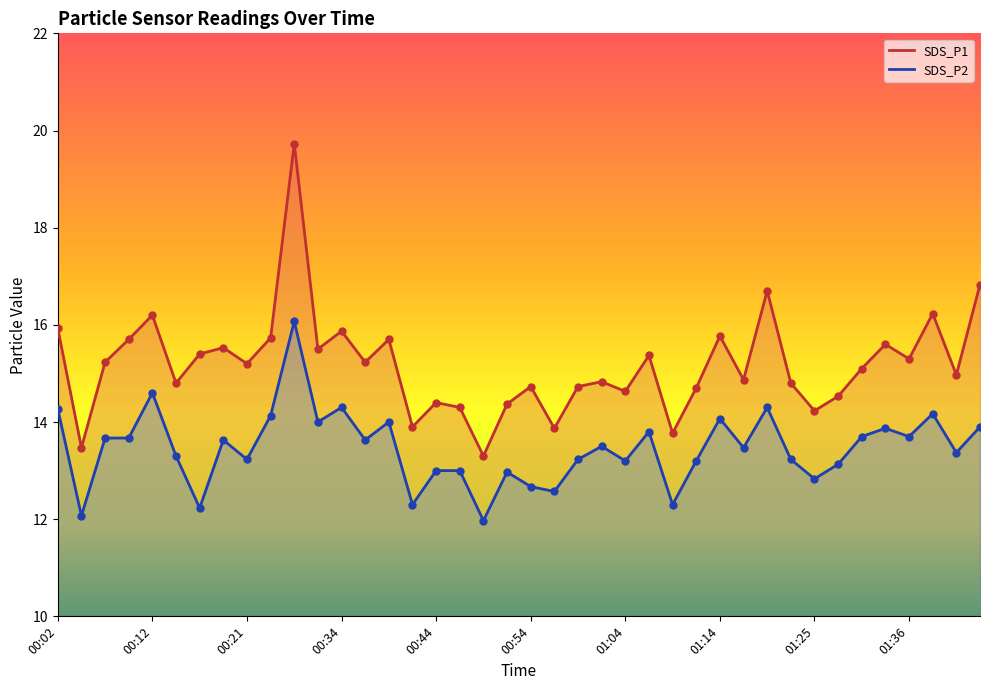

Which series reaches the maximum Y coordinate?

SDS_P1